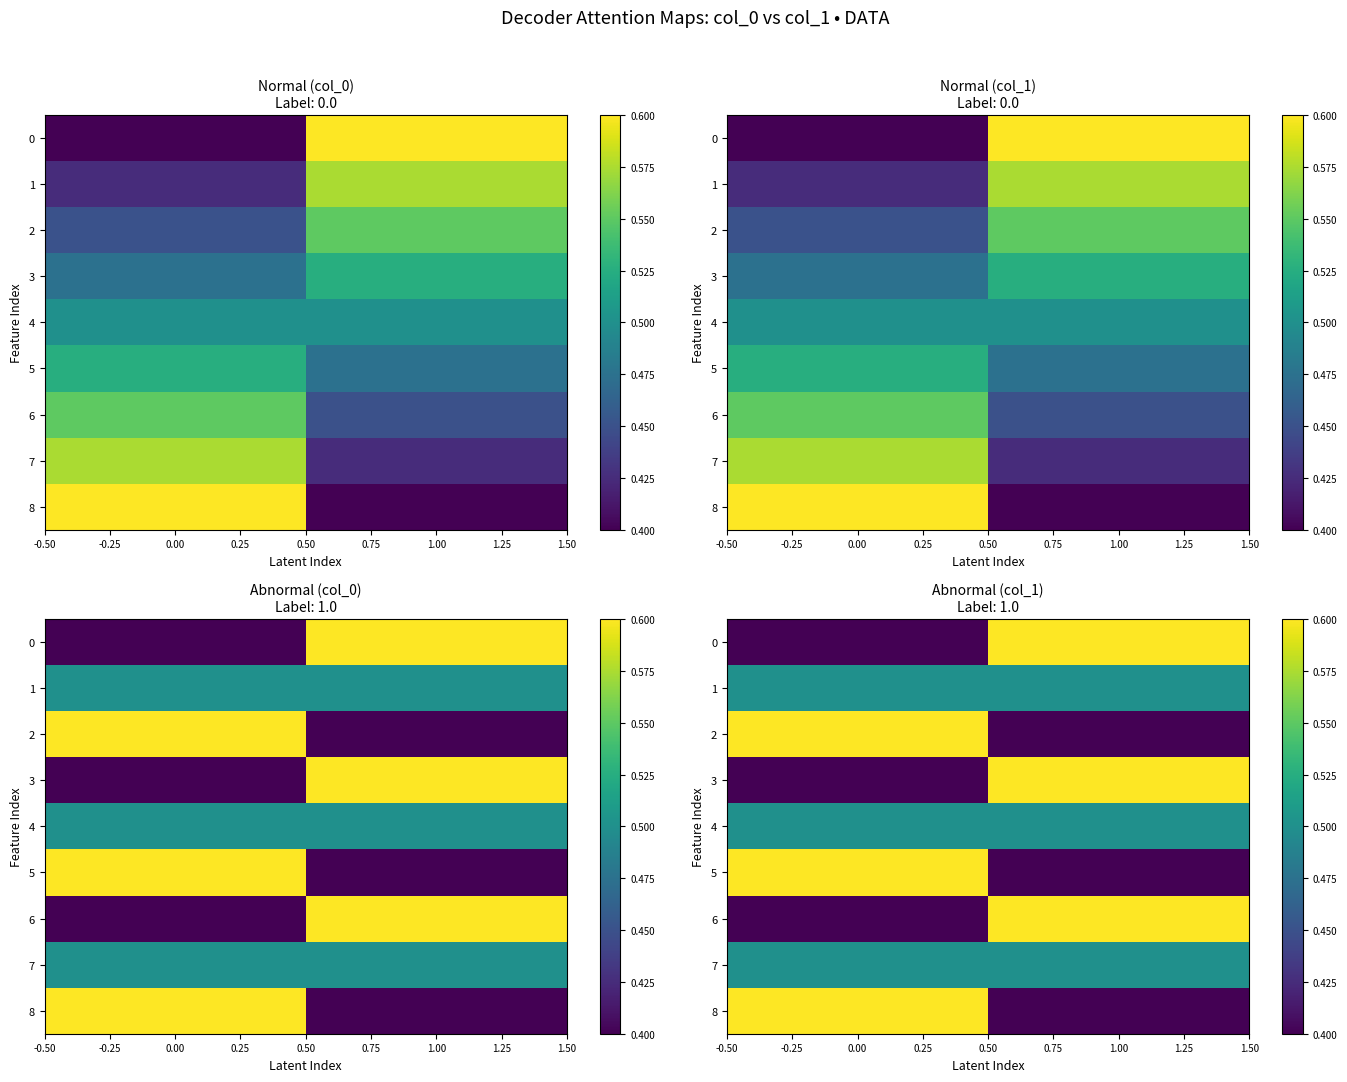

Count the 6 values in the range 0 to 1.

2